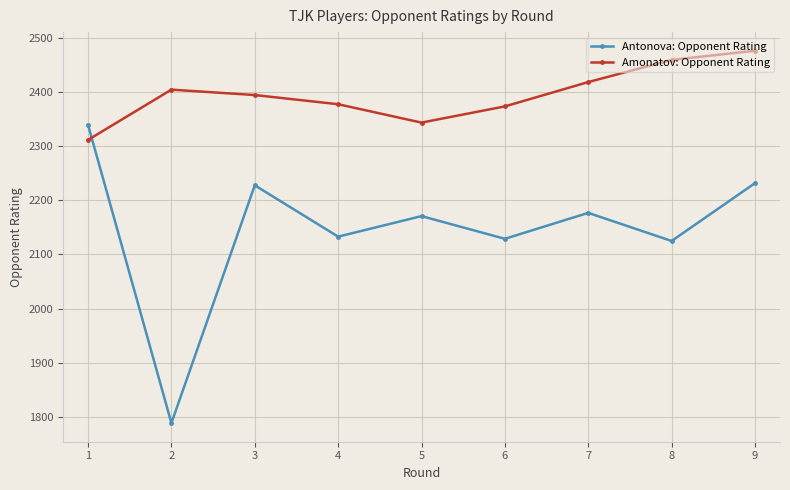

List the series in order of their peak value, highest first.

Amonatov: Opponent Rating, Antonova: Opponent Rating